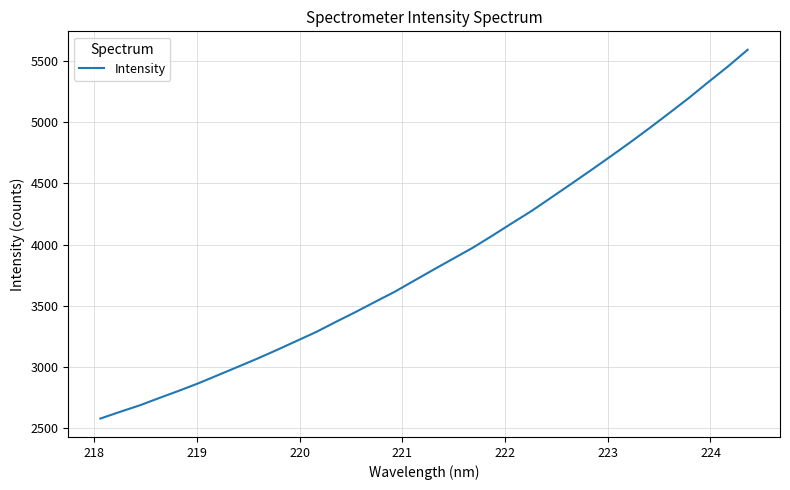

Does the chart display data point markers on the line(s)?

No